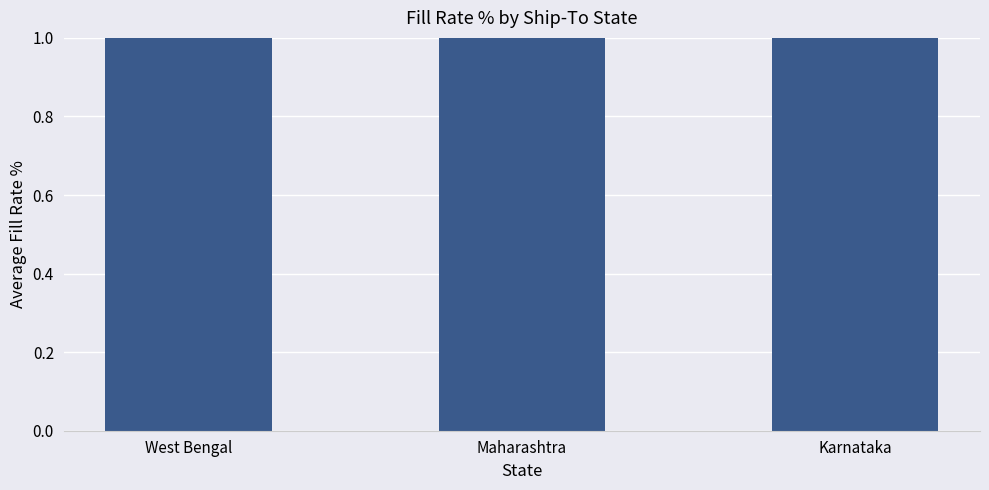

How many bars are there in total?

3